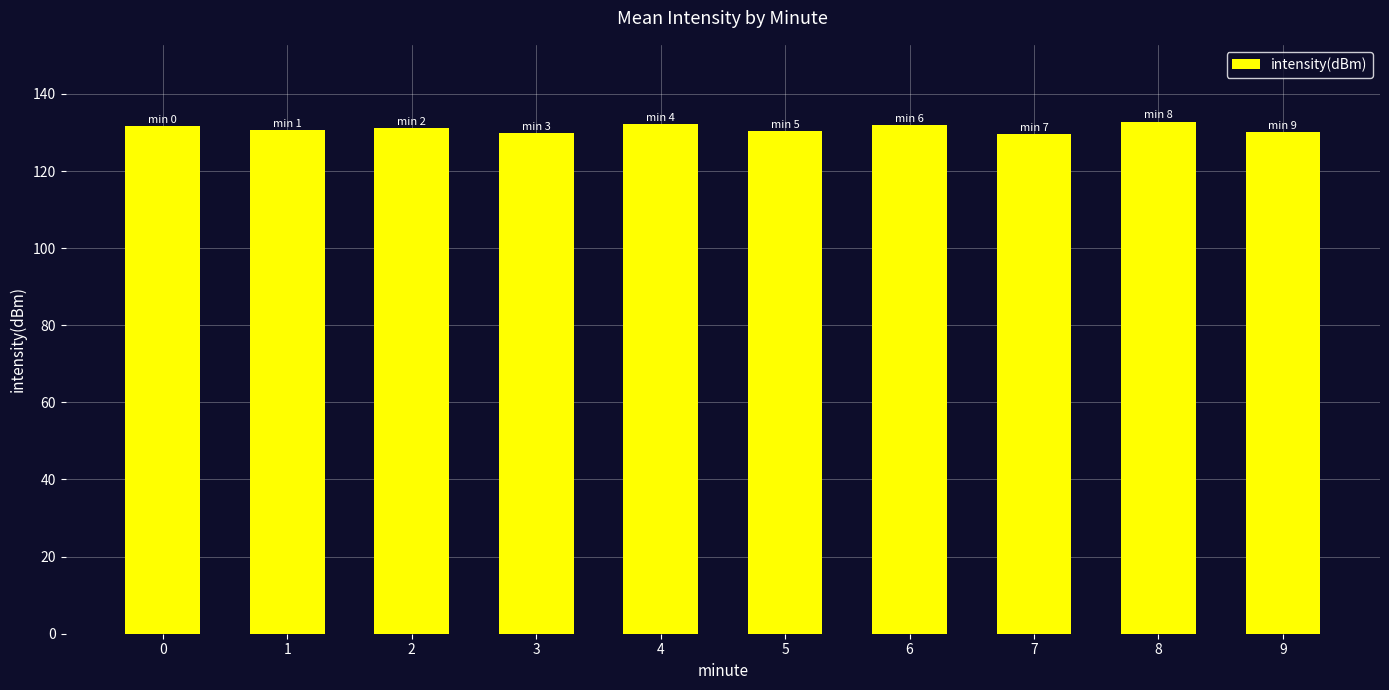

What is the maximum value shown in the chart?

132.8